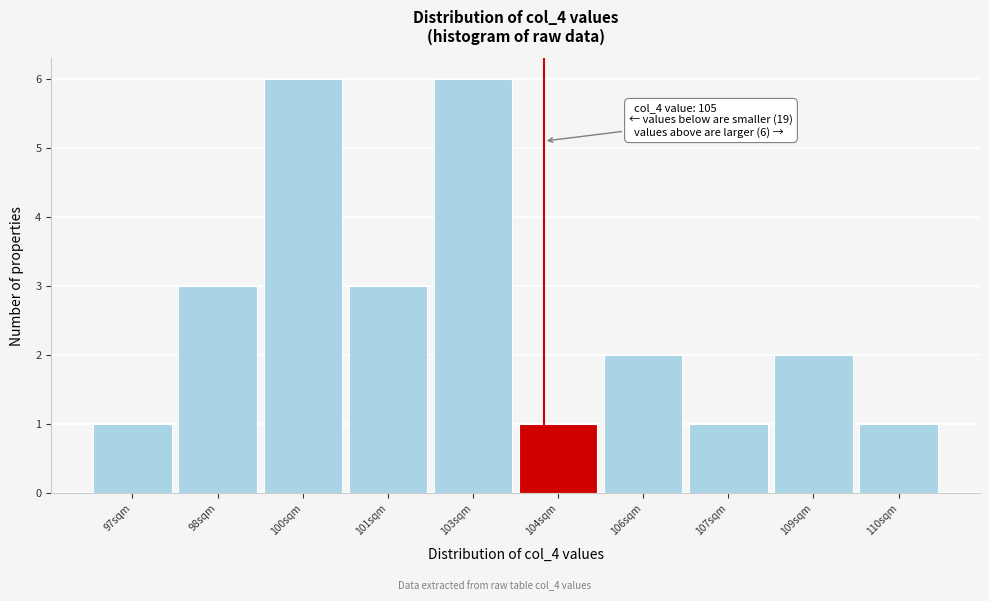

Reading left to right, transcribe all the data shown in this chart.

97sqm=1	98sqm=3	100sqm=6	101sqm=3	103sqm=6	104sqm=1	106sqm=2	107sqm=1	109sqm=2	110sqm=1